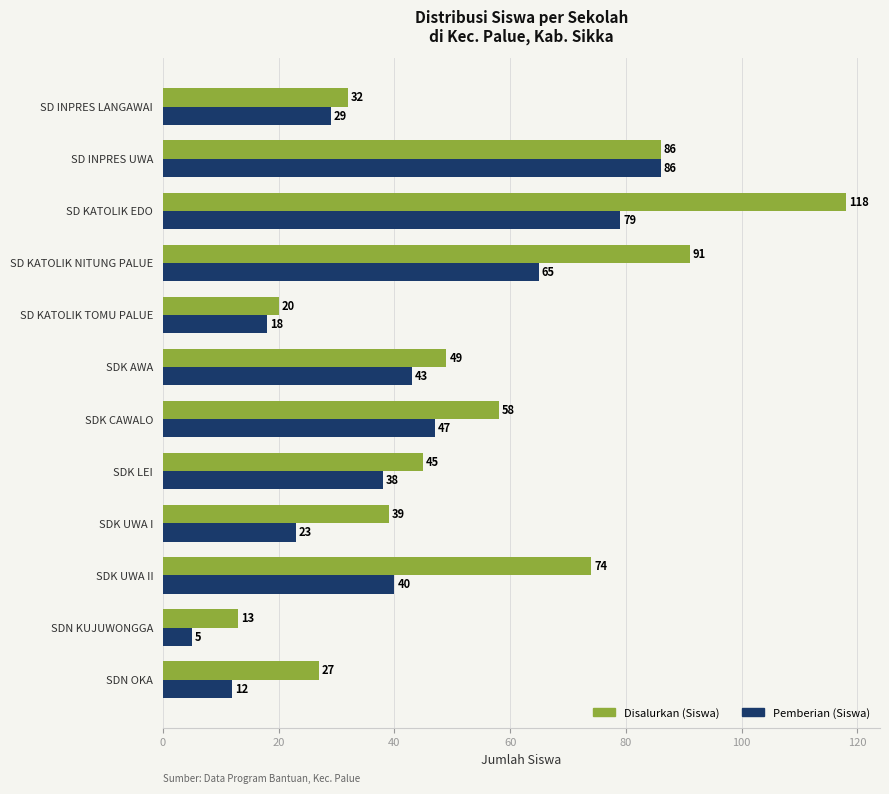

List the series in order of their peak value, highest first.

Disalurkan (Siswa), Pemberian (Siswa)